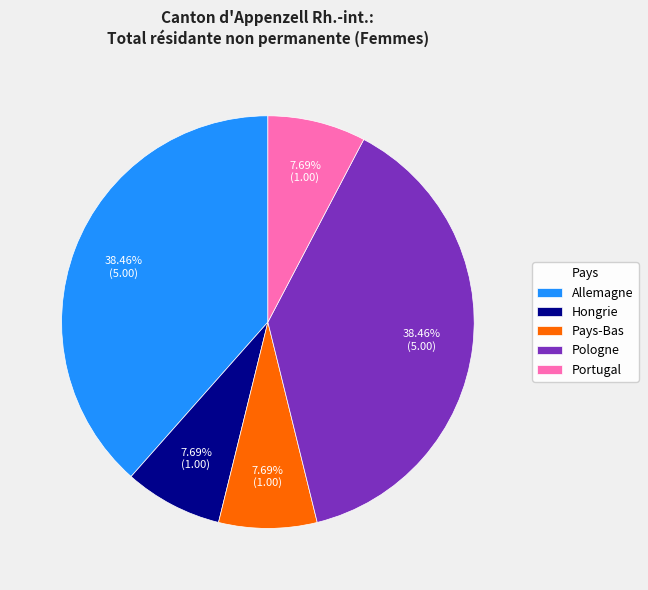

The Pologne slice represents 38% of the pie. True or false?

True